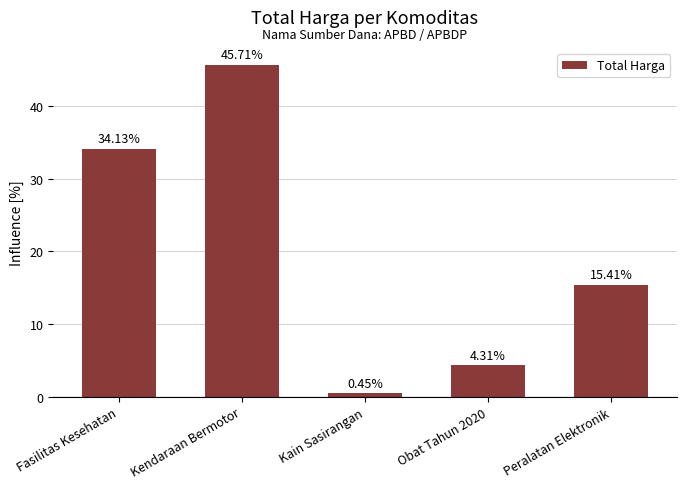

How many data points does each series have?

5